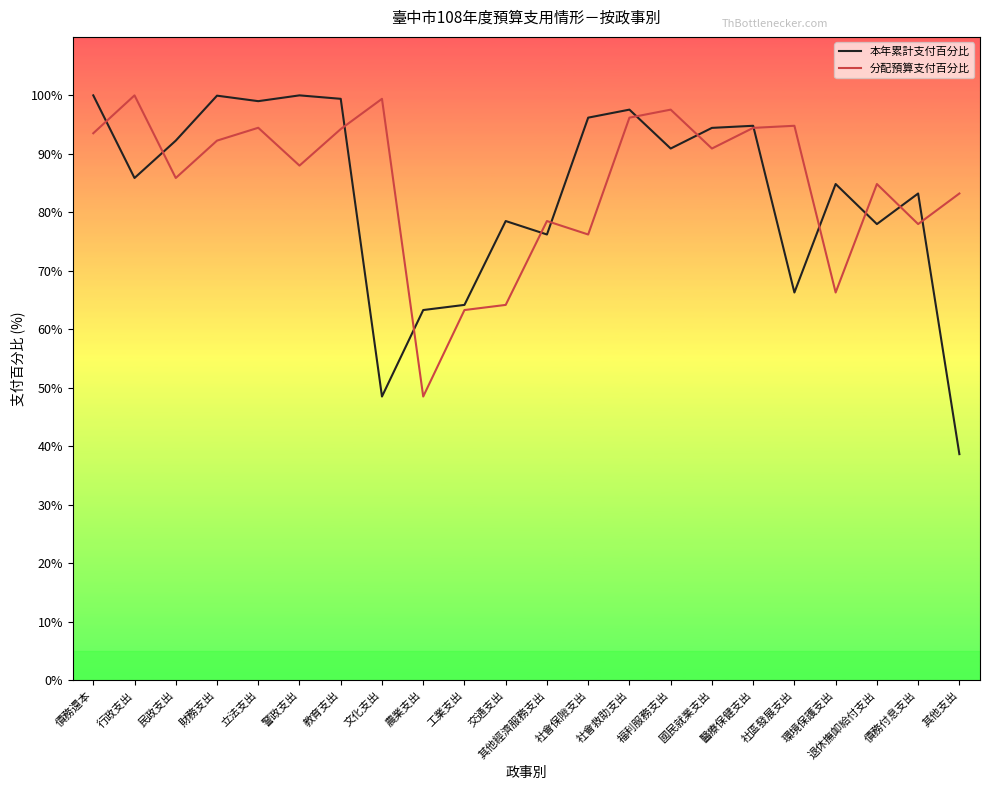

Between which two adjacent categories do 分配預算支付百分比 and 本年累計支付百分比 first intersect?

債務還本 and 行政支出